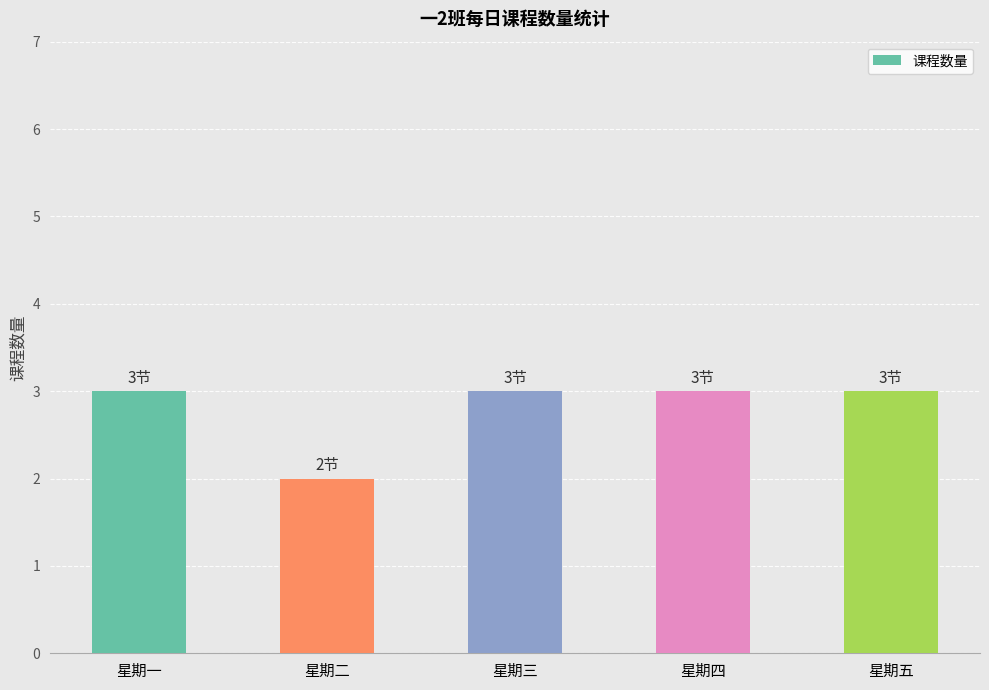

Does the chart contain stacked bars?

No